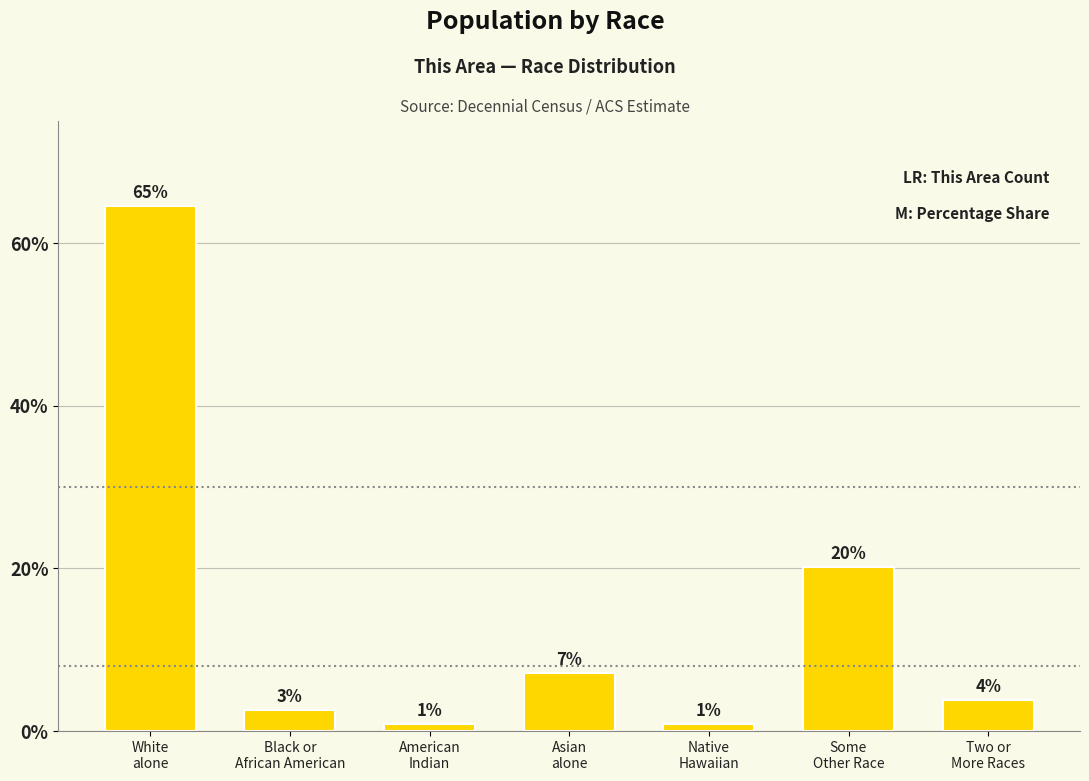

What is the difference between the second highest and minimum values?

19.4